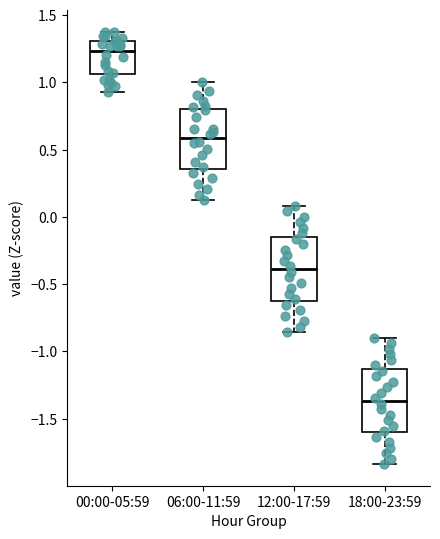

Reading left to right, read every box against the y-axis: the position of its median line, the range the box covers, and the ends of its whiskers. The values are not printed on the chart, so give them approximately, as read against the axis.

00:00-05:59: median 1.25, box 1.05 to 1.30, whiskers 0.95 to 1.40
06:00-11:59: median 0.60, box 0.35 to 0.80, whiskers 0.10 to 1.00
12:00-17:59: median -0.40, box -0.60 to -0.15, whiskers -0.85 to 0.10
18:00-23:59: median -1.35, box -1.60 to -1.15, whiskers -1.85 to -0.90